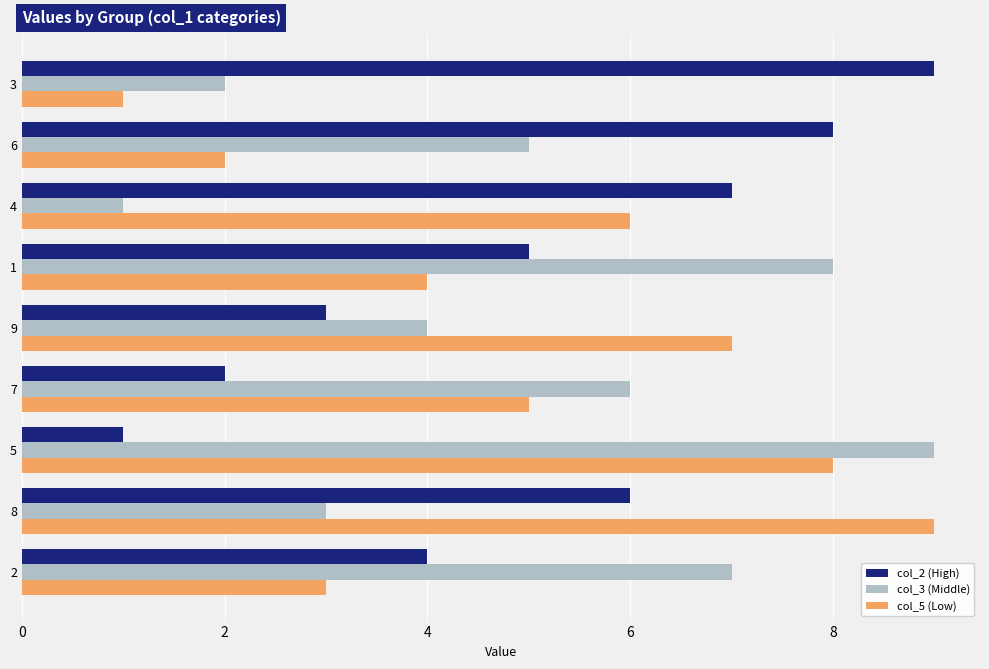

How many series are shown in this chart?

3